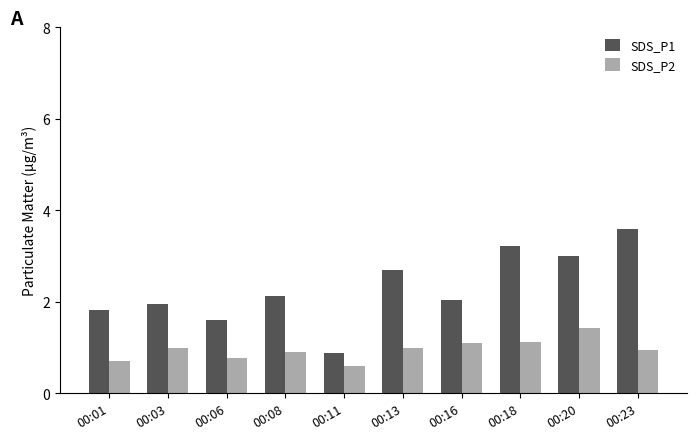

What are all the series names shown in the legend?

SDS_P1, SDS_P2